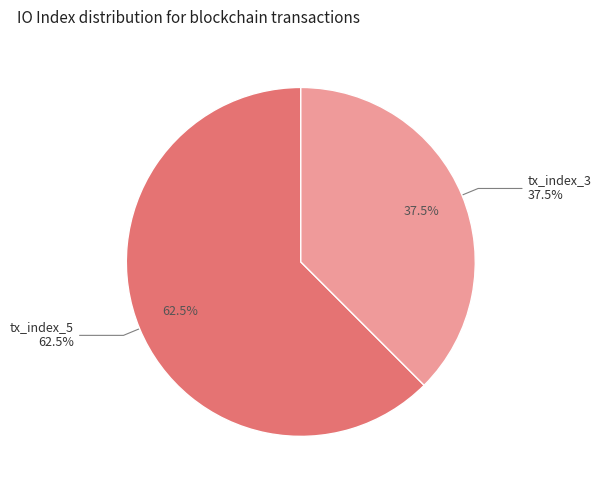

To the nearest percent, what is the difference between the largest and smallest slice percentages?

25%